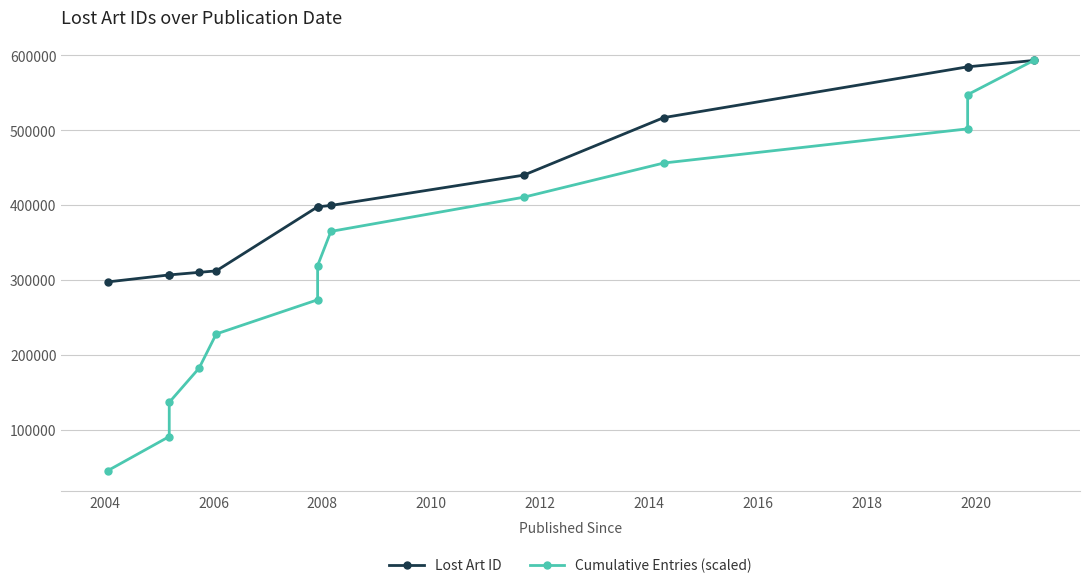

At how many categories does at least one series exceed 264673?

13